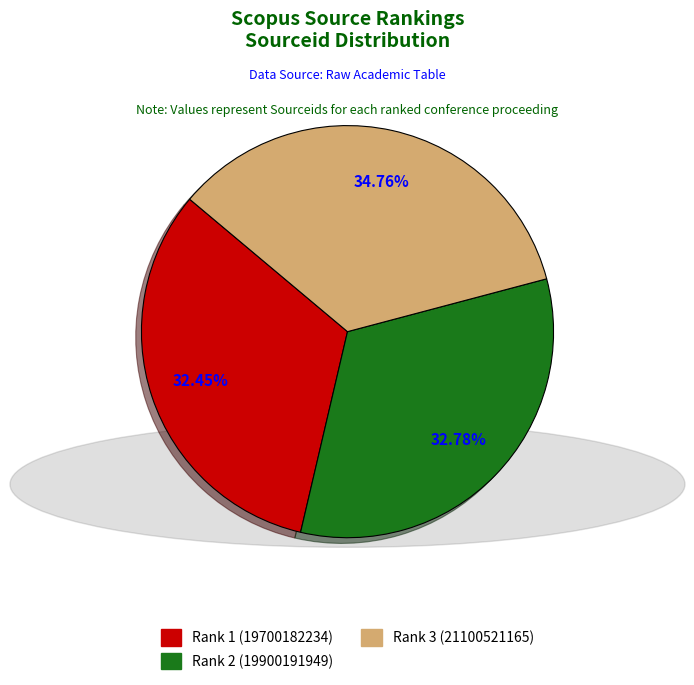

To the nearest percent, what portion does Rank 2 (19900191949) represent?

33%